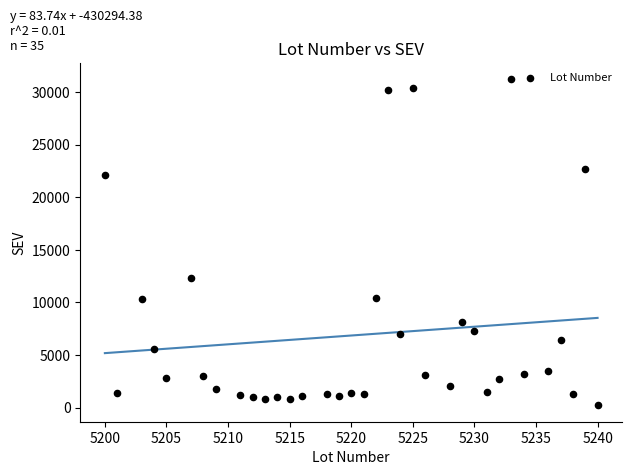

What is the range of X values (max minus min)?

40